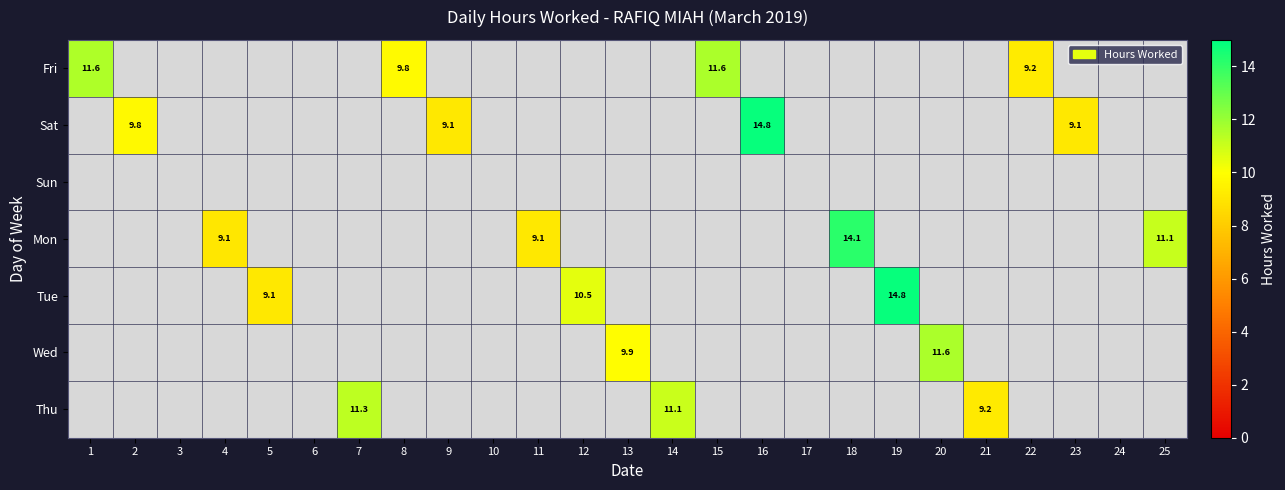

Is the value of Tue at 17 greater than the value of Thu at 5?

No